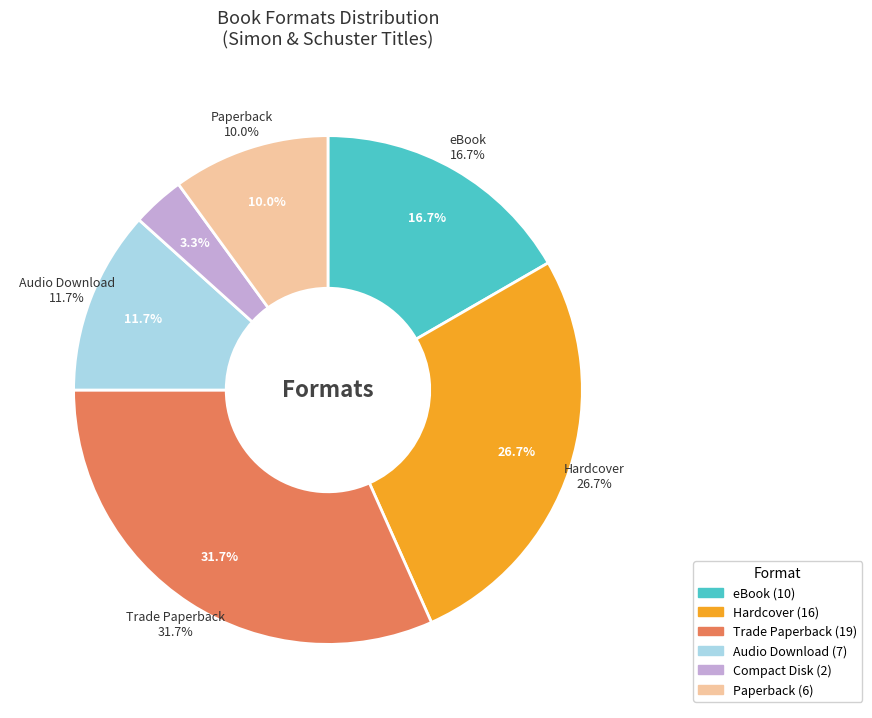

Is the sum of eBook and Paperback greater than half?

No